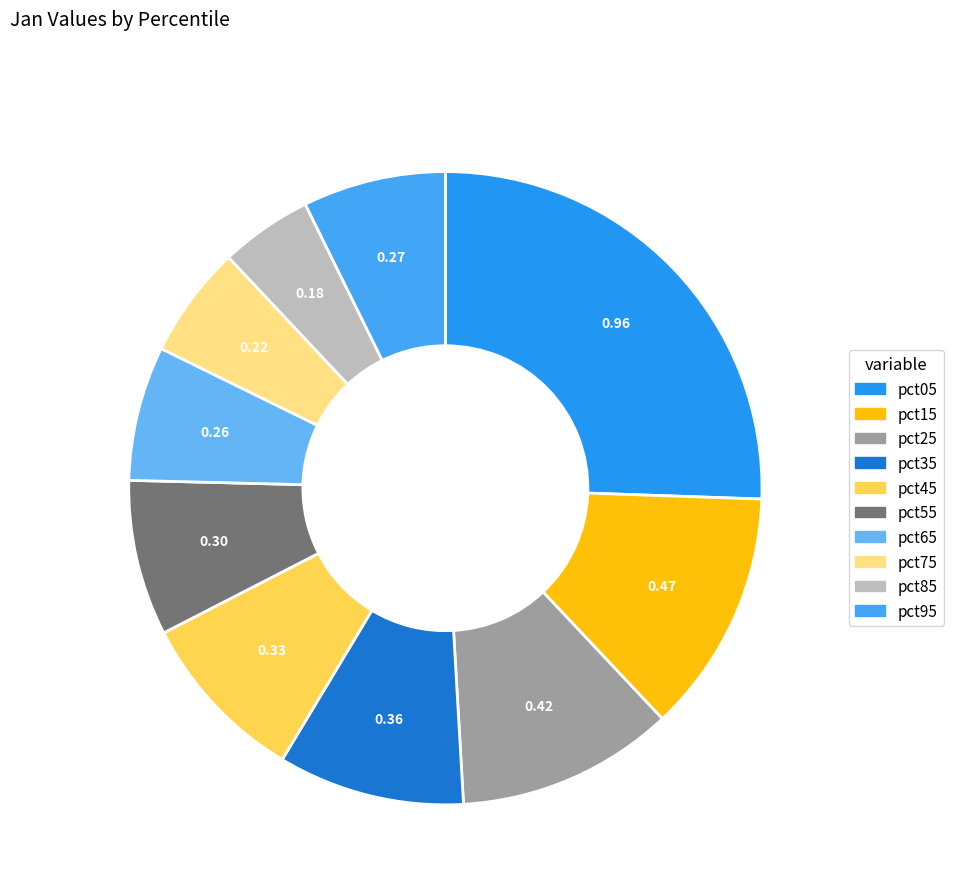

How many slices are in this pie chart?

10